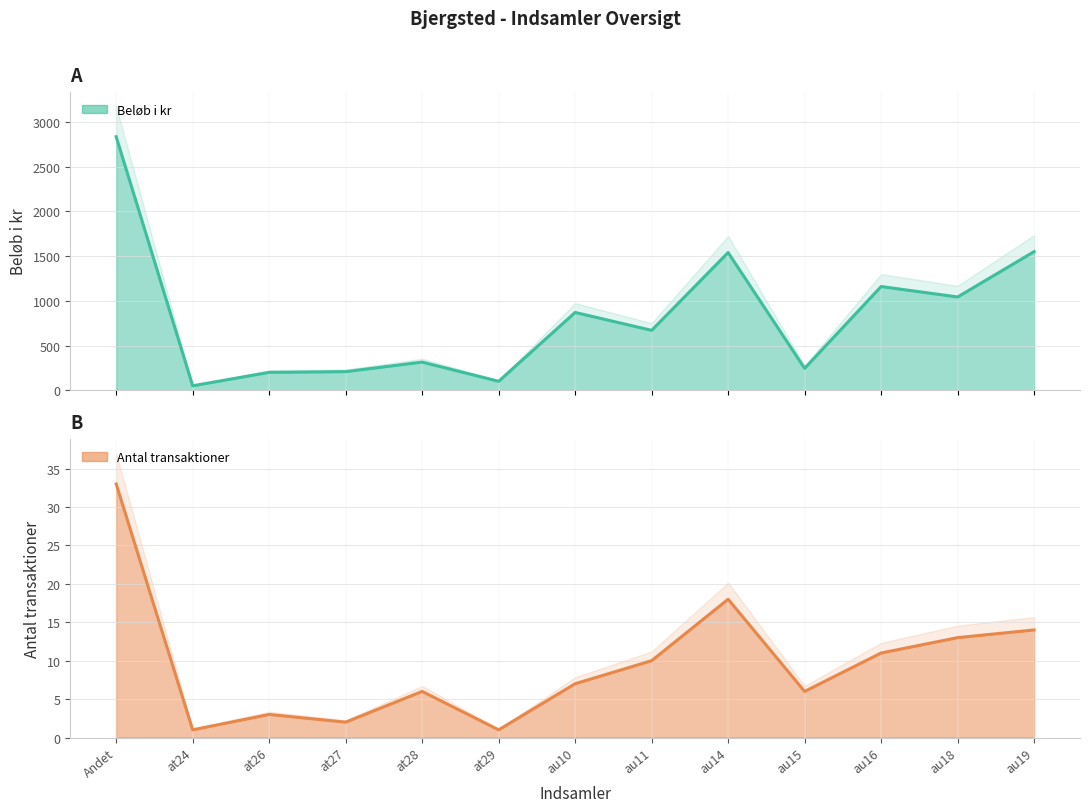

Reading left to right, what are all the values shown in this chart?

Beløb i kr: 2835	50	200	208	315	100	870	670	1540	245	1160	1043	1550
Antal transaktioner: 33	1	3	2	6	1	7	10	18	6	11	13	14